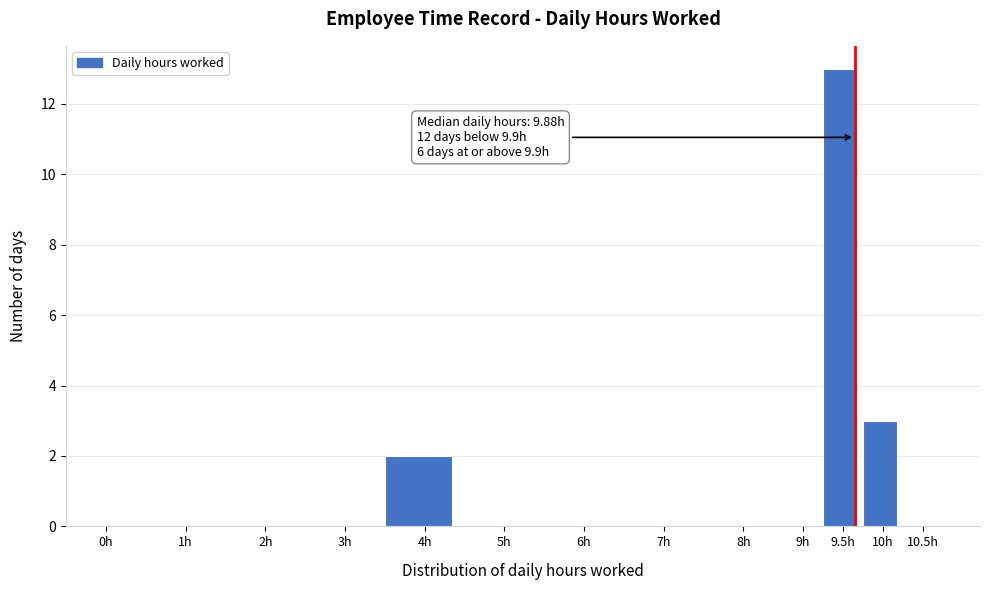

Reading left to right, extract all data points from this chart.

0h=0	1h=0	2h=0	3h=0	4h=2	5h=0	6h=0	7h=0	8h=0	9h=0	9.5h=13	10h=3	10.5h=0